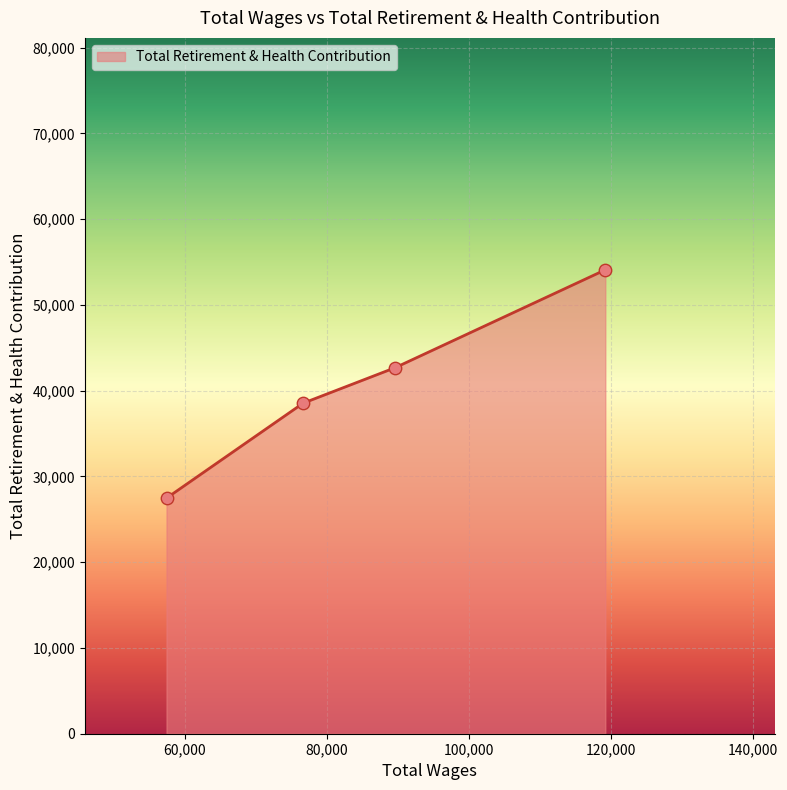

What is the minimum value shown in the chart?

27472